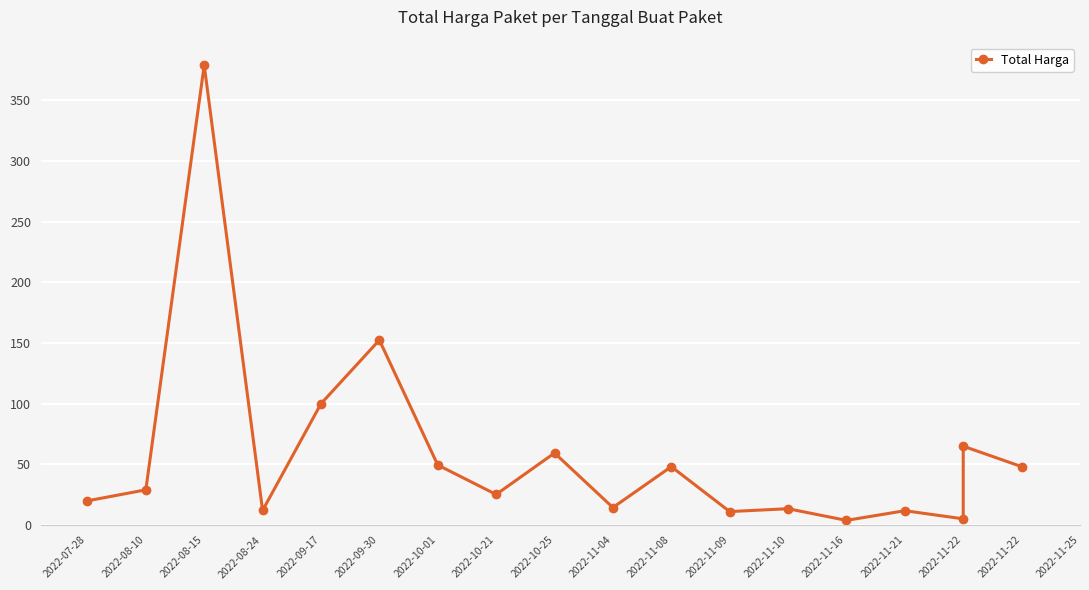

What is the difference between the maximum and minimum values?

375250000